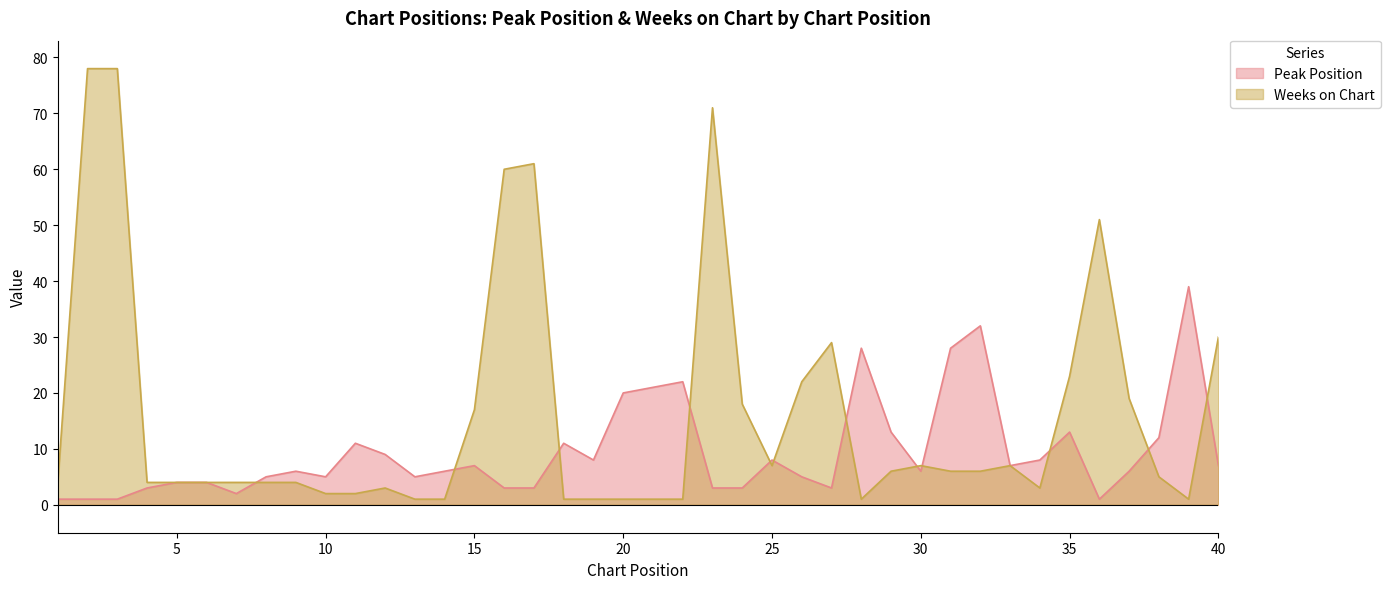

After their last crossing, which series has the higher values: Weeks on Chart or Peak Position?

Weeks on Chart